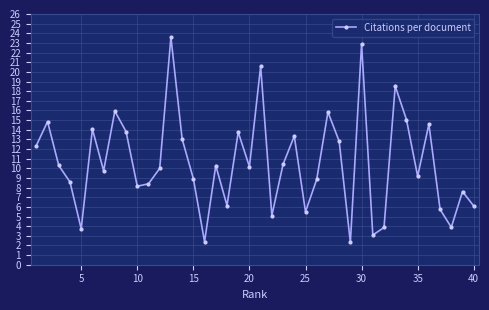

What is the maximum value shown in the chart?

23.6